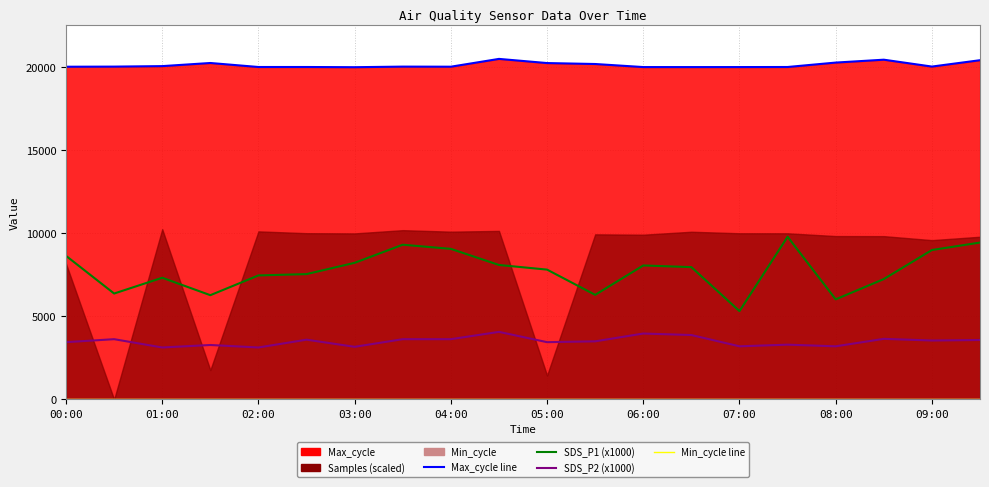

True or false: SDS_P1 (x1000) and Max_cycle line cross at least once.

False